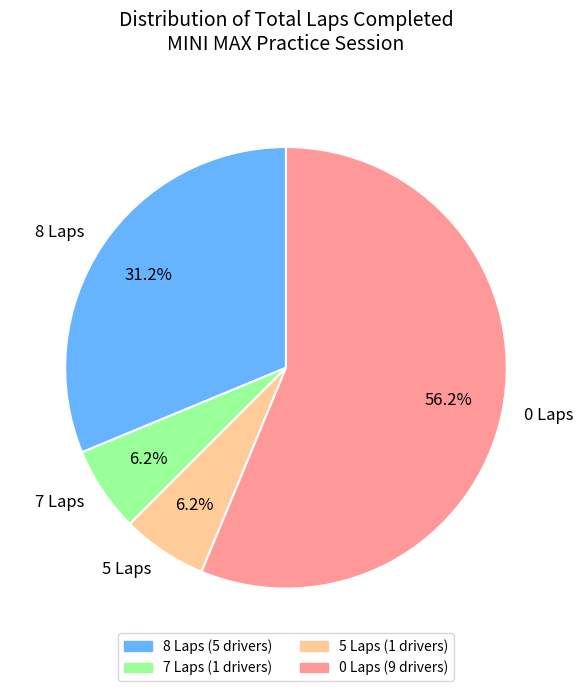

What is the largest slice in the pie chart?

0 Laps